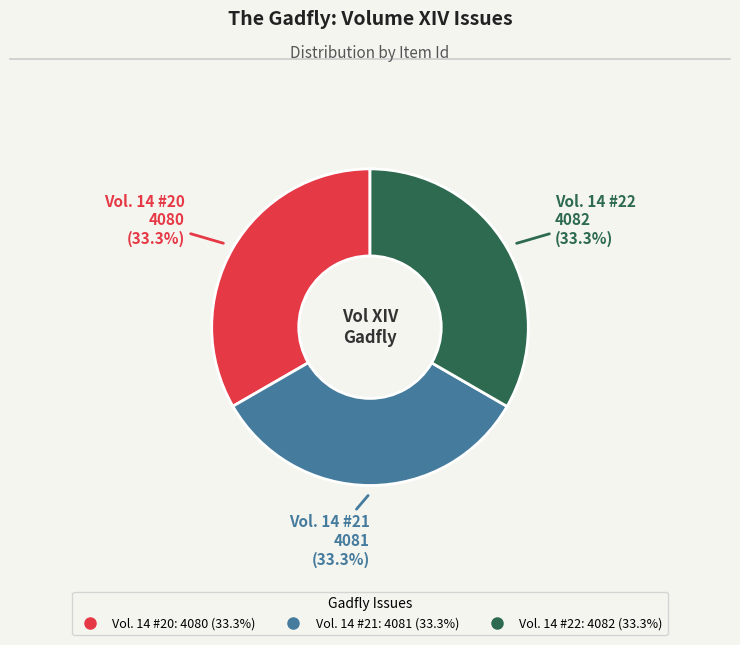

What percentage is the Vol. 14 #22 slice, to the nearest percent?

33%